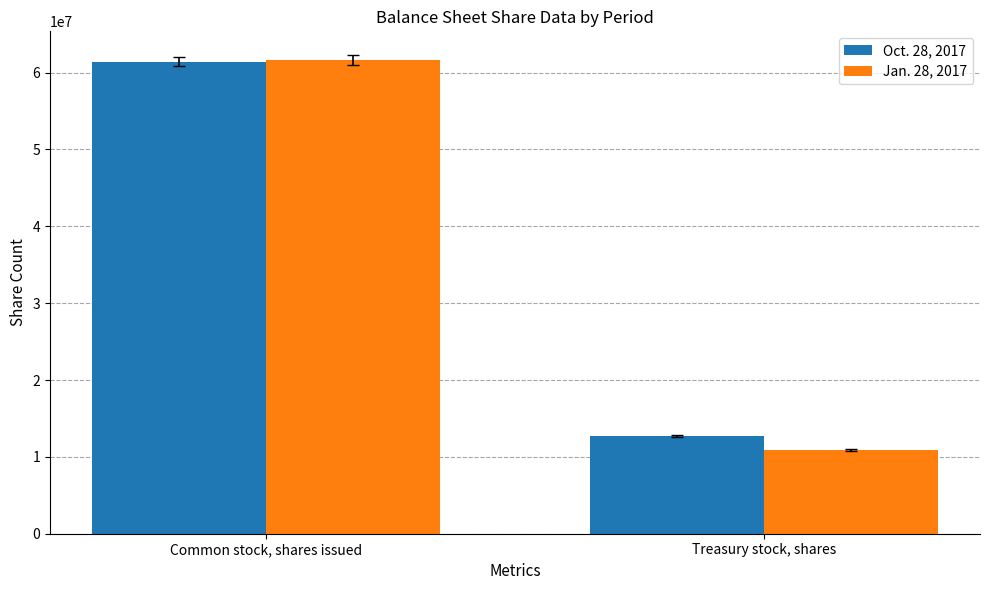

Reading left to right, transcribe all the data shown in this chart.

Oct. 28, 2017: 61426351	12755873
Jan. 28, 2017: 61637164	10877439